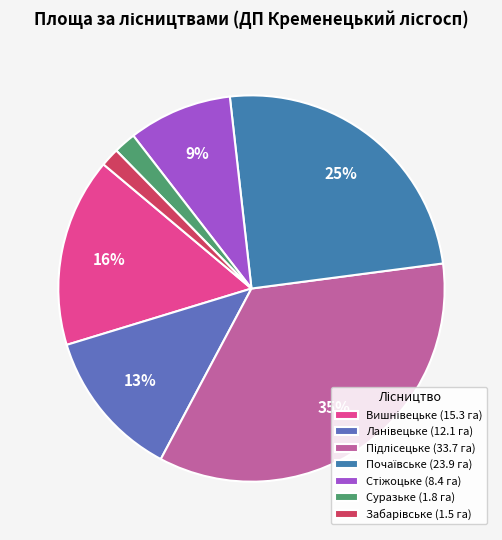

Count the number of slices in the pie.

7